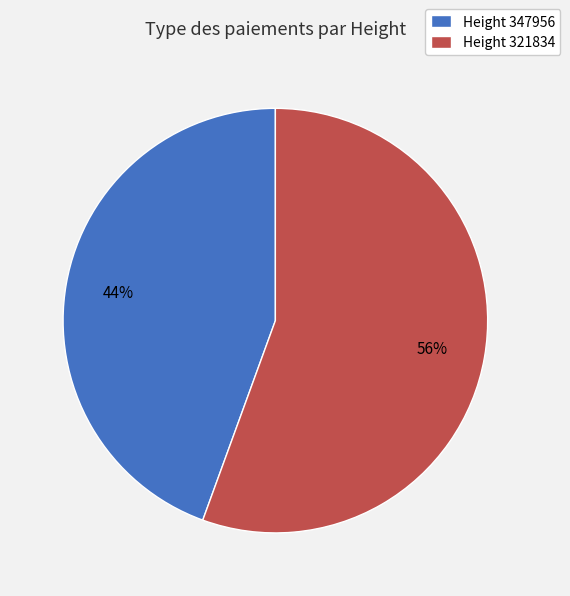

Rank the categories by value from highest to lowest.

Height 321834, Height 347956